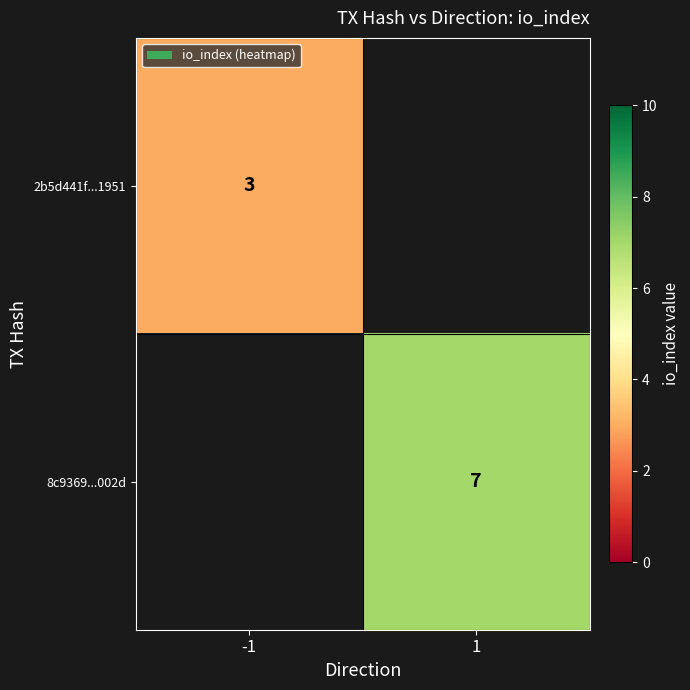

Is the value of 8c9369...002d at 1 greater than the value of 2b5d441f...1951 at -1?

Yes